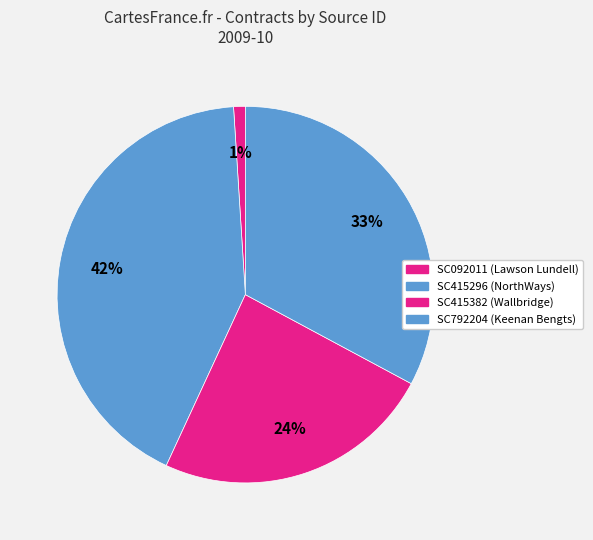

Is SC092011 the majority of the pie?

No